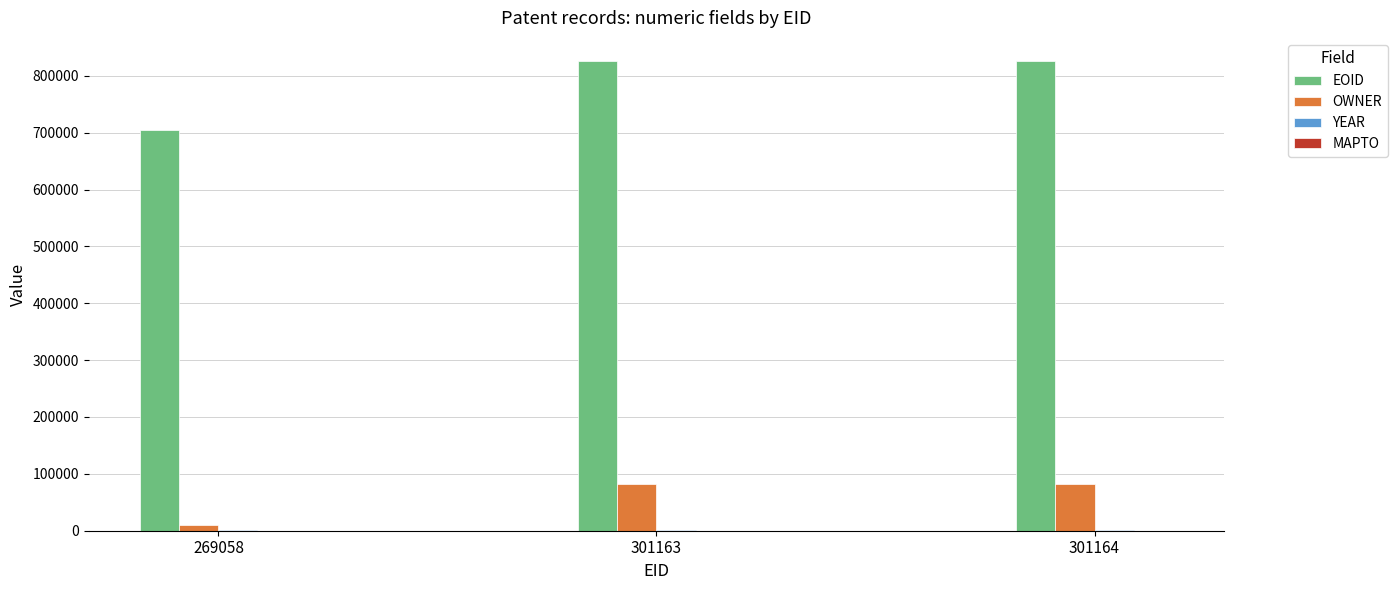

What value does the OWNER series have at 269058?

10725